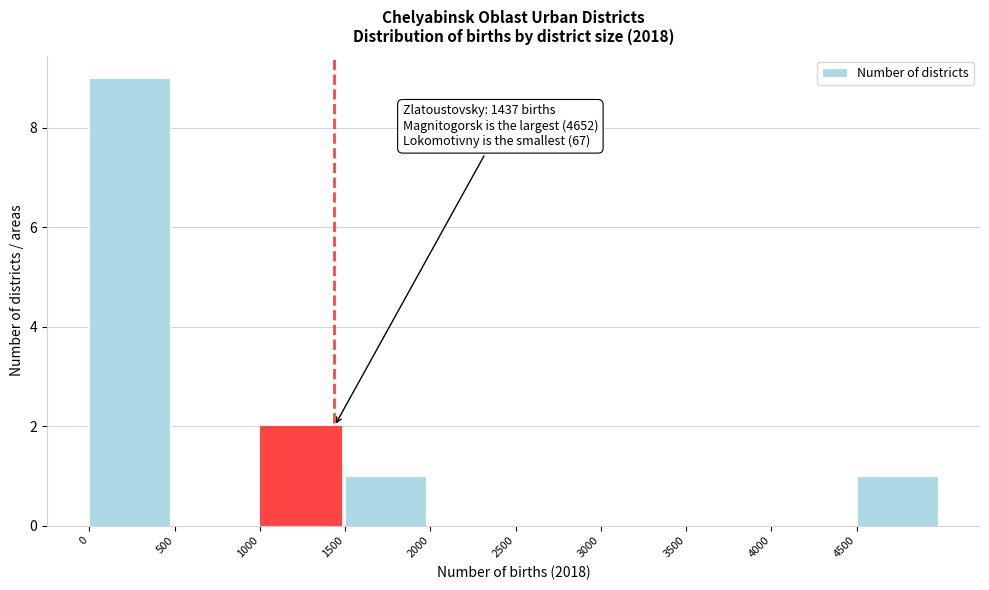

Over which range of the x-axis is the bar tallest?

0 to 500